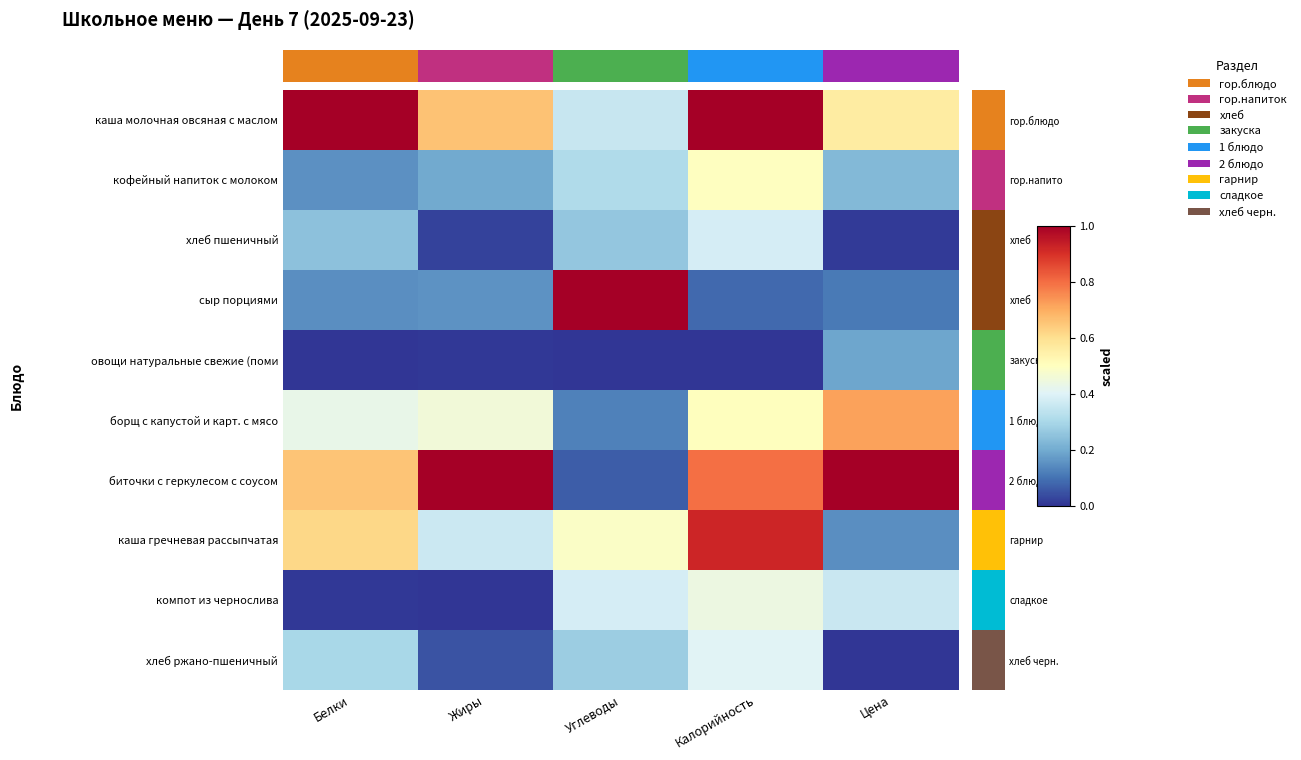

Rank the series by their maximum value, from lowest to highest.

овощи натуральные свежие (поми, хлеб пшеничный, хлеб ржано-пшеничный, компот из чернослива, кофейный напиток с молоком, борщ с капустой и карт. с мясо, каша гречневая рассыпчатая, каша молочная овсяная с маслом, сыр порциями, биточки с геркулесом с соусом